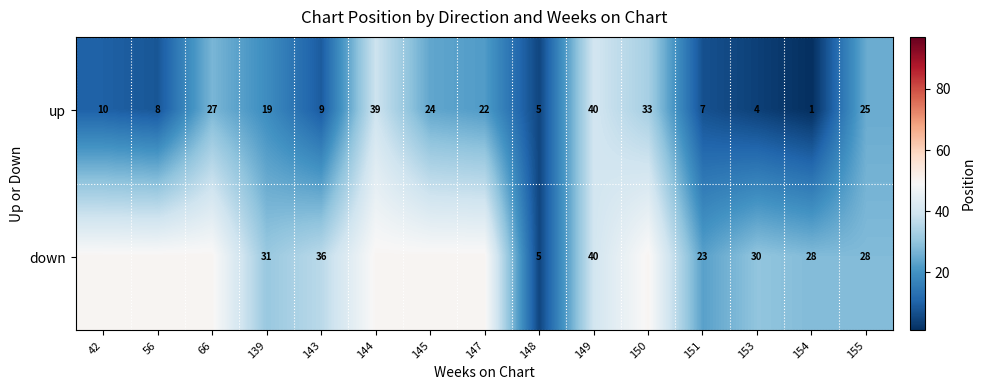

What is the difference between the down values at 139 and 148?

26